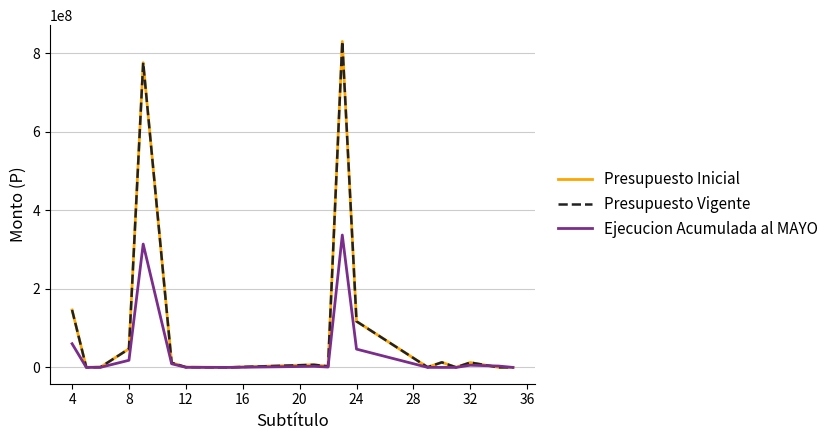

What is the lowest value of the Presupuesto Inicial series?

112550